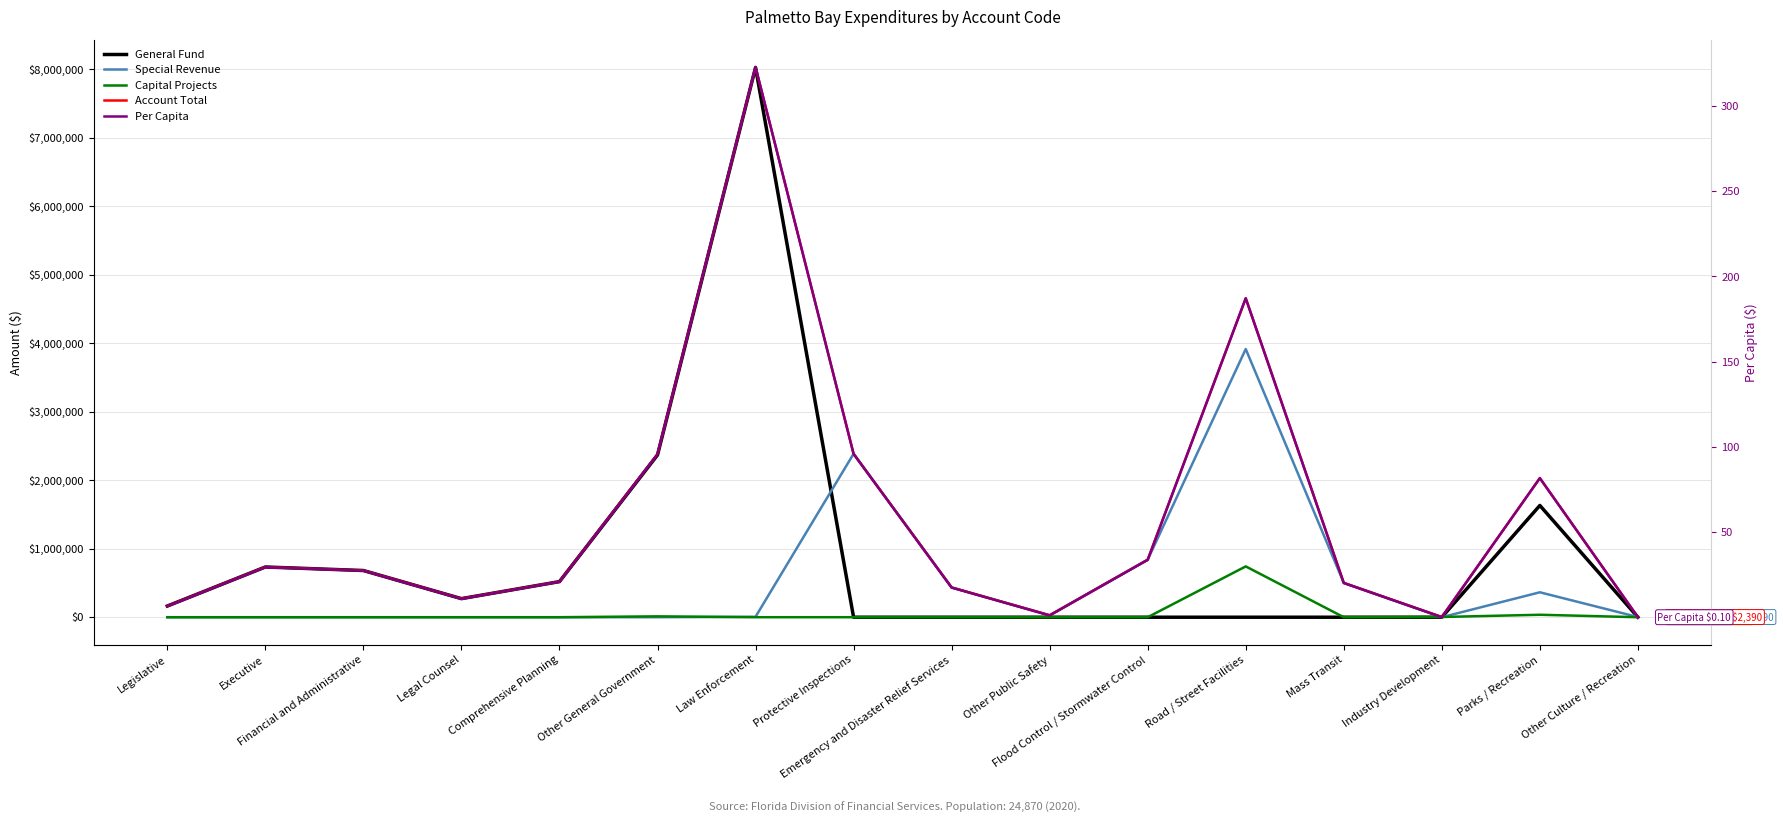

At Legislative, list the series in order from largest to smallest.

General Fund, Account Total, Per Capita, Special Revenue, Capital Projects